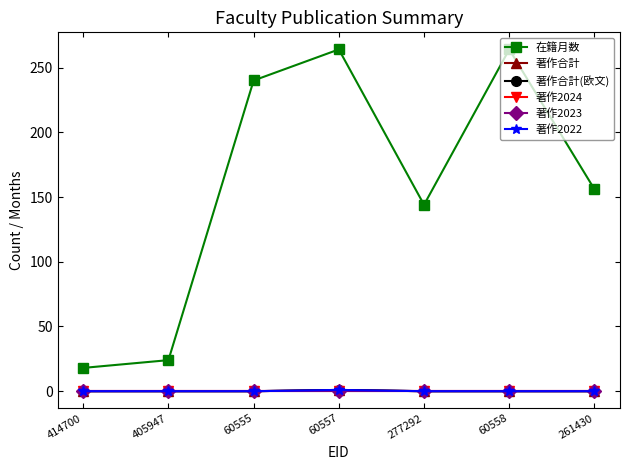

Is this an area chart (filled region under the line)?

No